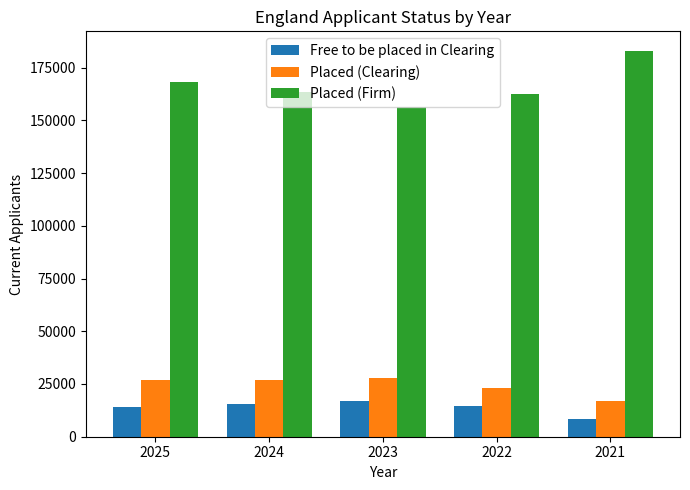

At how many categories does at least one series exceed 77567?

5